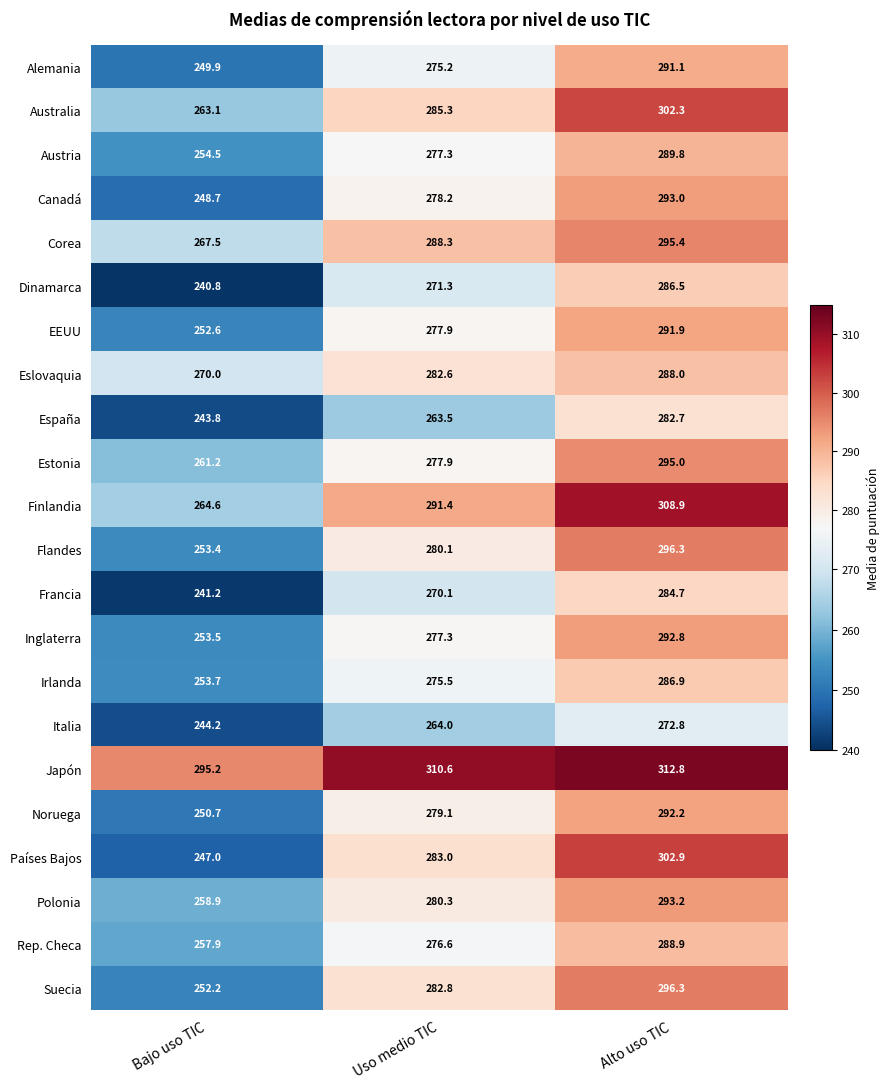

The value of Suecia at Uso medio TIC is 460.0. True or false?

False